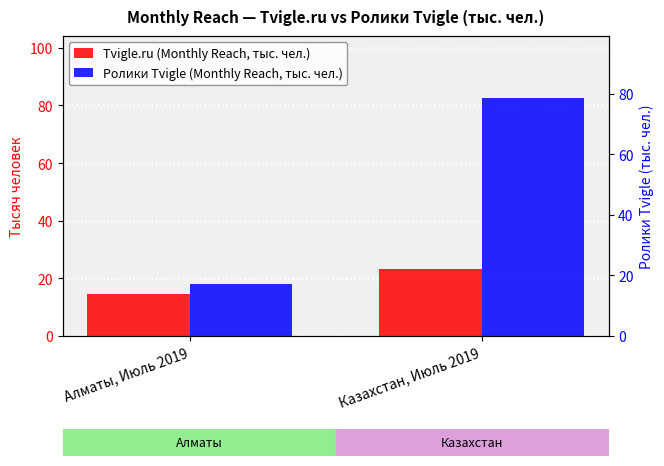

What is the sum of all Ролики Tvigle (Monthly Reach, тыс. чел.) values?

100.6